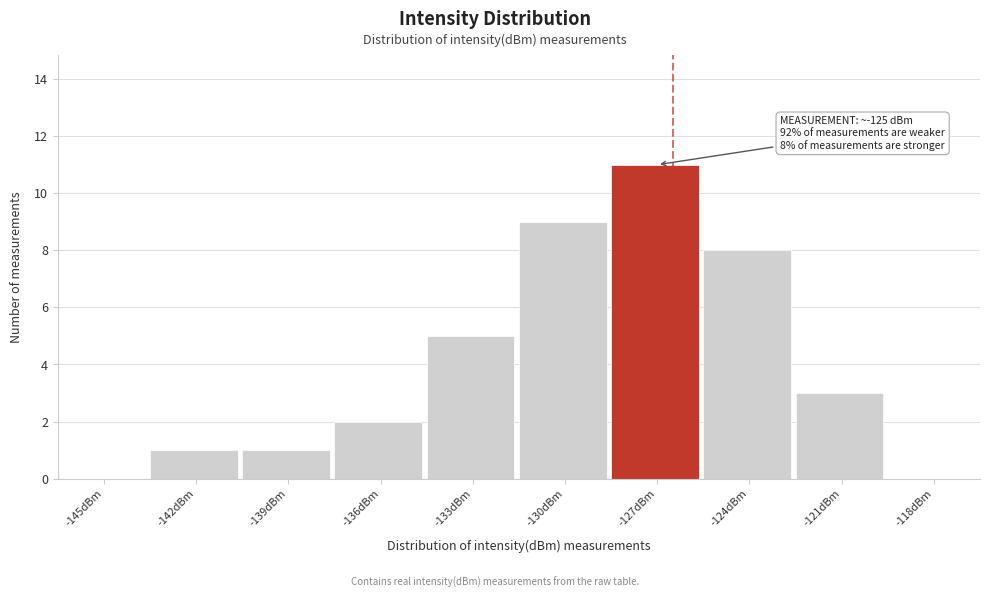

Reading left to right, extract all data points from this chart.

-145dBm=0	-142dBm=1	-139dBm=1	-136dBm=2	-133dBm=5	-130dBm=9	-127dBm=11	-124dBm=8	-121dBm=3	-118dBm=0